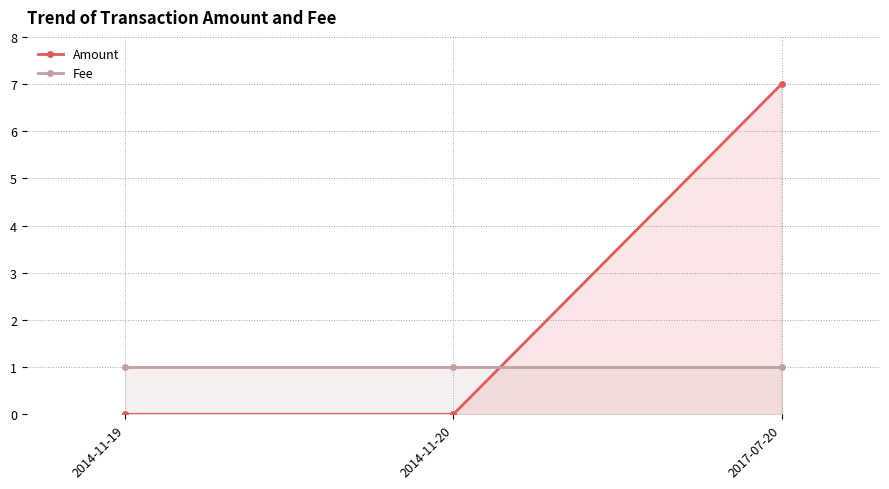

At which category does the chart reach its peak across all series?

2017-07-20